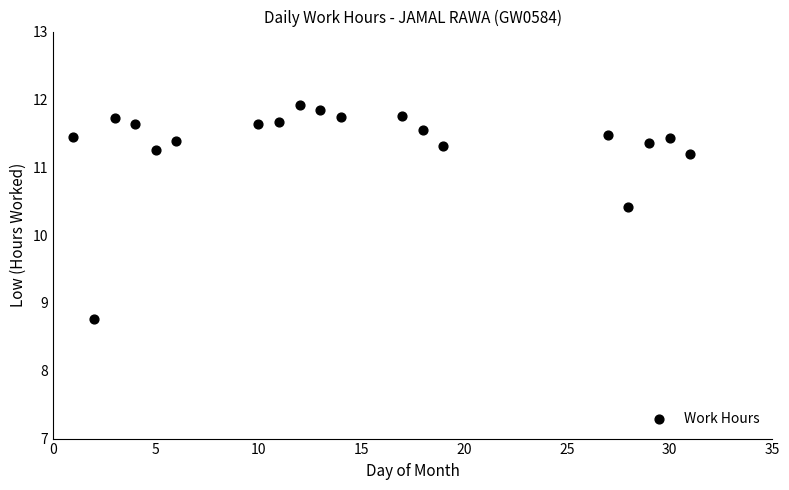

What Y value in the scatter plot is closest to 10?

10.4